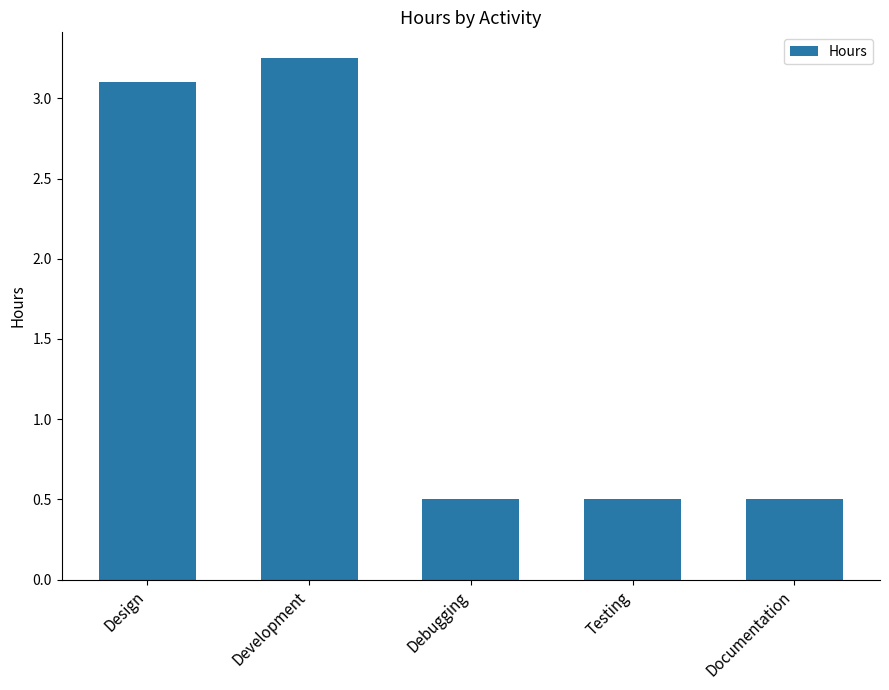

Are the bars grouped side by side (vs. stacked)?

No